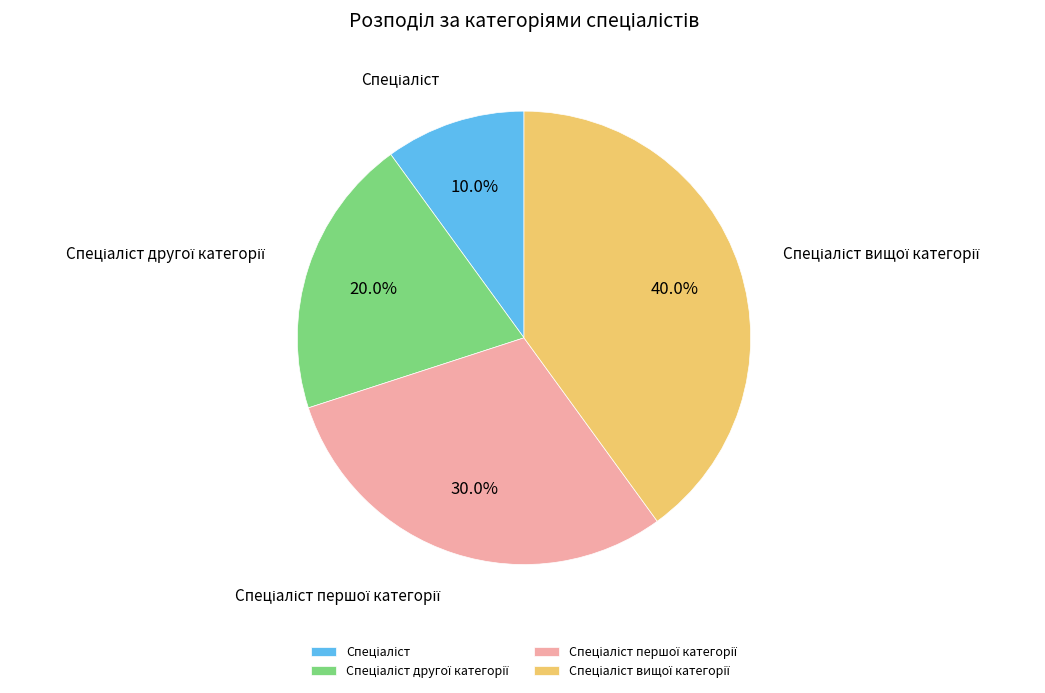

Is there a majority slice in this chart?

No